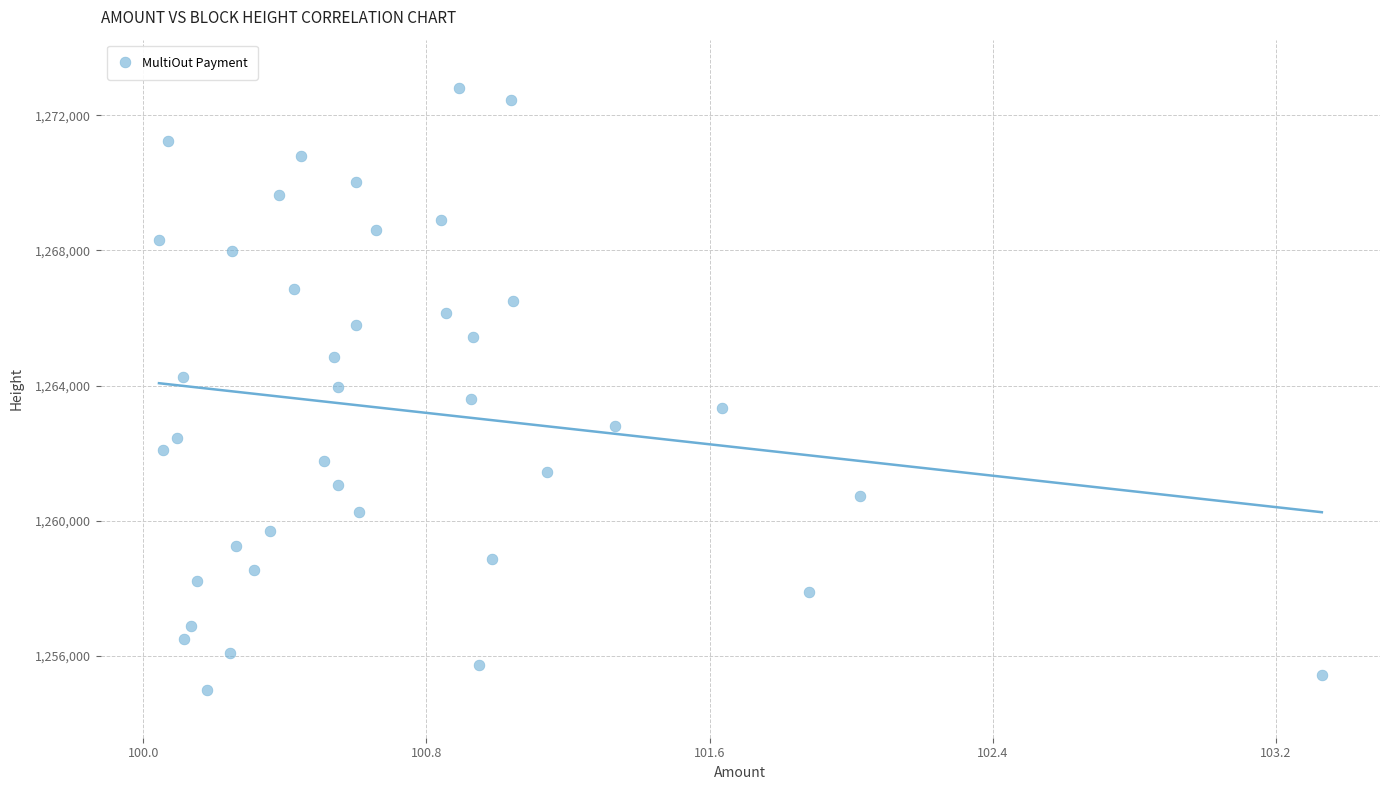

What is the range of Y values (max minus min)?

17808